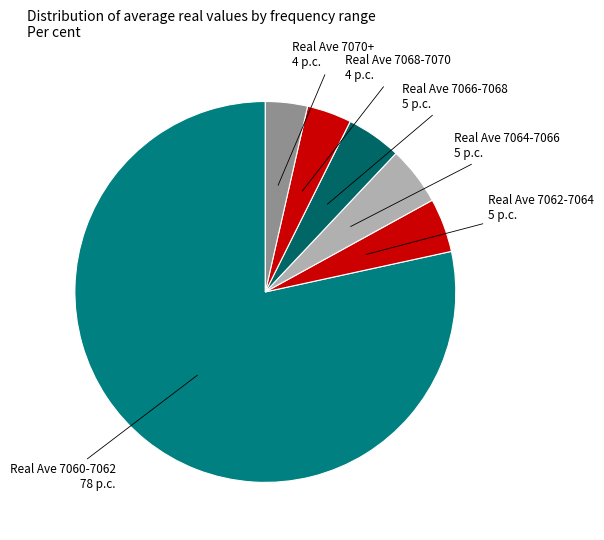

True or false: Real Ave 7070+ 4 p.c. accounts for 4% of the total.

True